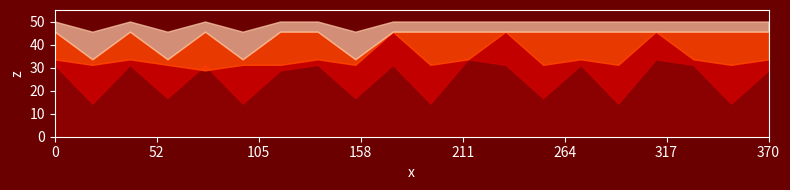

Is it true that power_l2 equals 48.4 at 03:00?

False